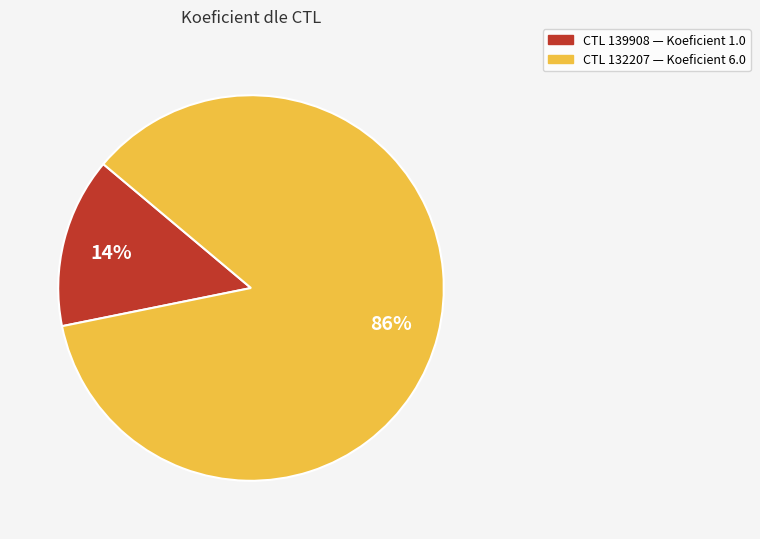

Is there any slice that represents more than half of the pie?

Yes